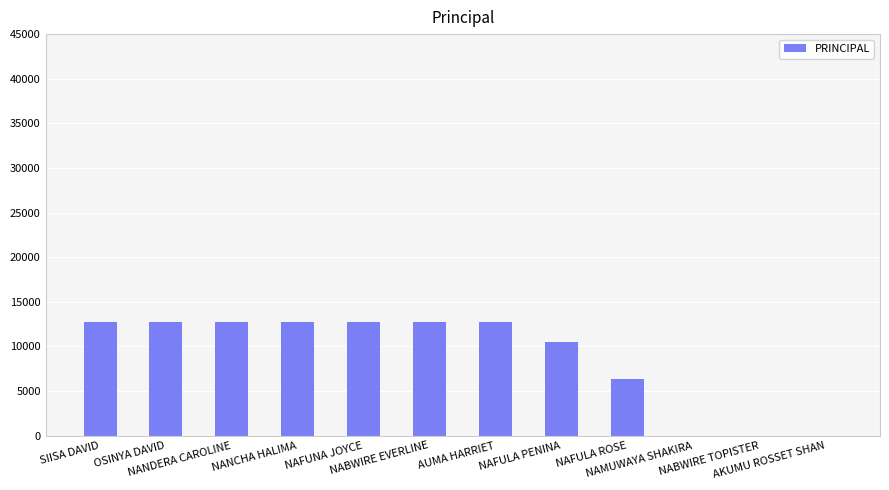

How many values are between 6300 and 12700?

9